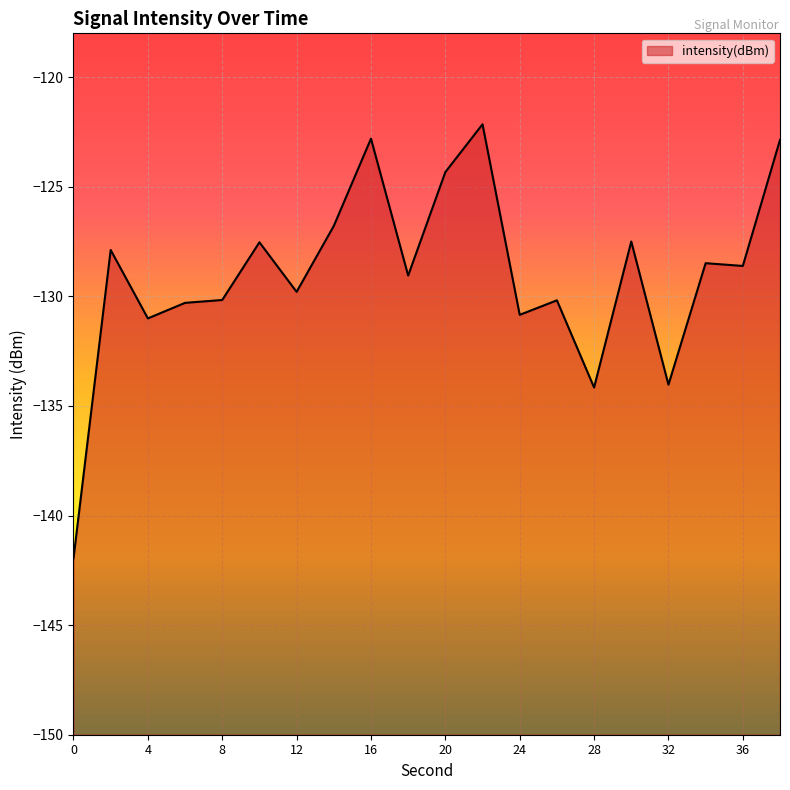

Reading left to right, transcribe all the data shown in this chart.

0=-141.9	2=-127.9	4=-131.0	6=-130.3	8=-130.2	10=-127.5	12=-129.8	14=-126.8	16=-122.8	18=-129.1	20=-124.3	22=-122.1	24=-130.8	26=-130.2	28=-134.2	30=-127.5	32=-134.0	34=-128.5	36=-128.6	38=-122.9